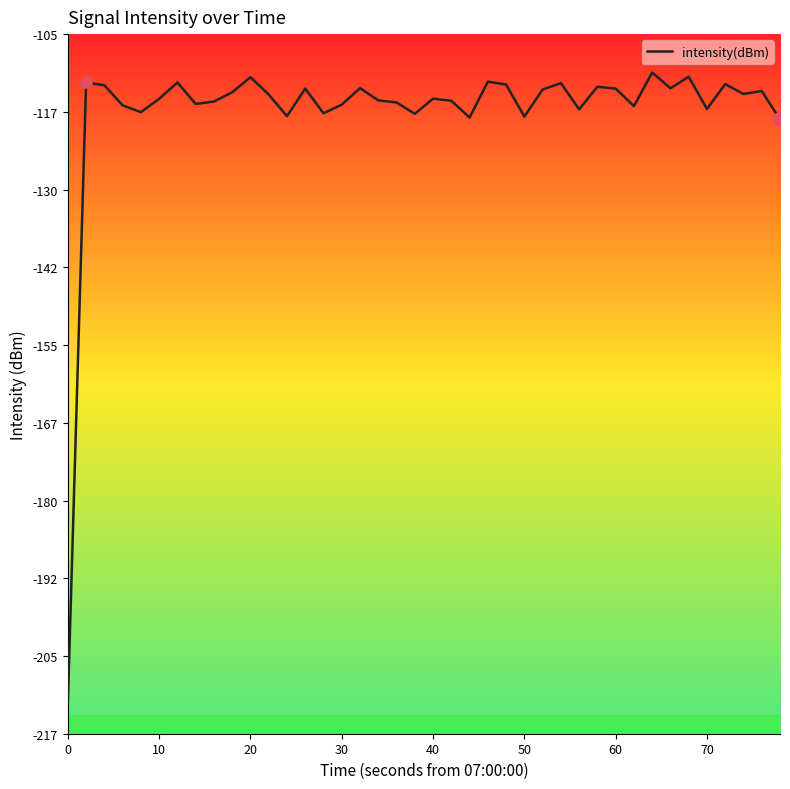

What is the difference between the maximum and minimum values?

101.0